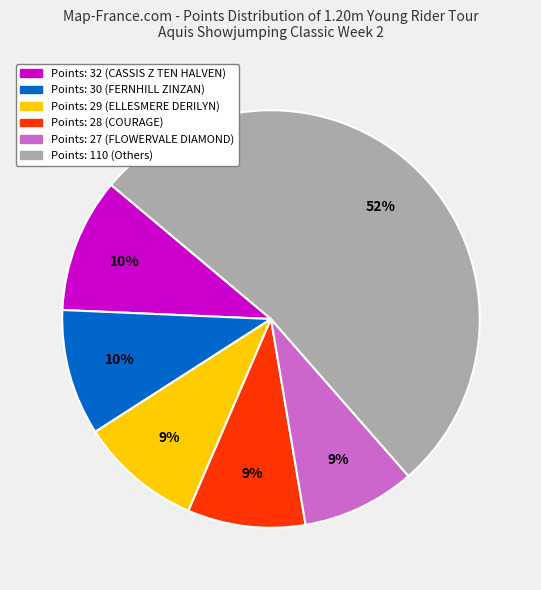

To the nearest percent, what is the average slice percentage?

17%